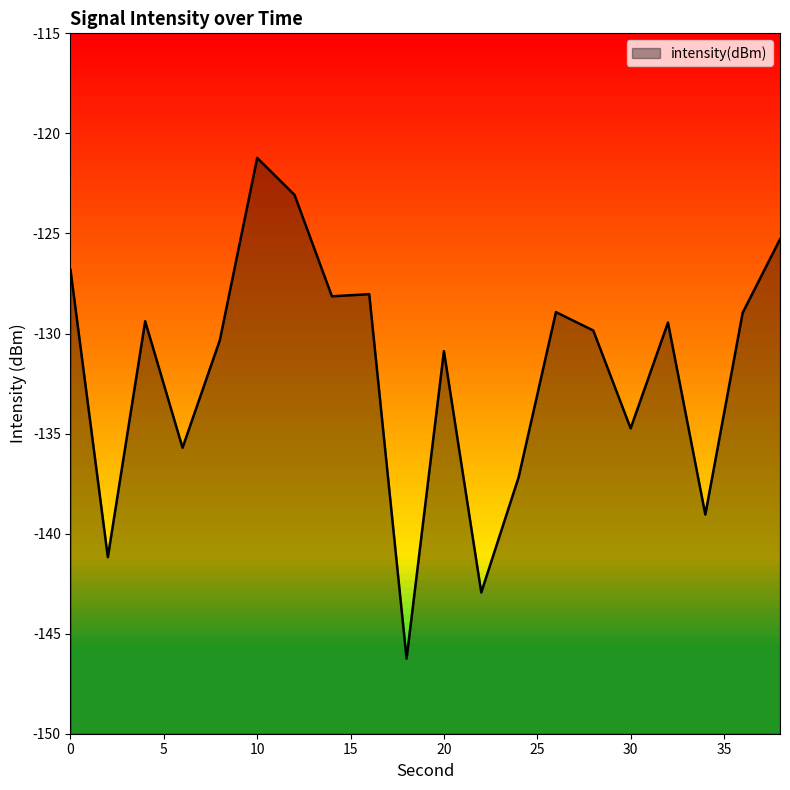

Reading left to right, list all the values displayed in this chart.

-126.8	-141.2	-129.4	-135.7	-130.3	-121.2	-123.1	-128.1	-128.0	-146.2	-130.9	-142.9	-137.2	-128.9	-129.9	-134.7	-129.5	-139.0	-129.0	-125.3